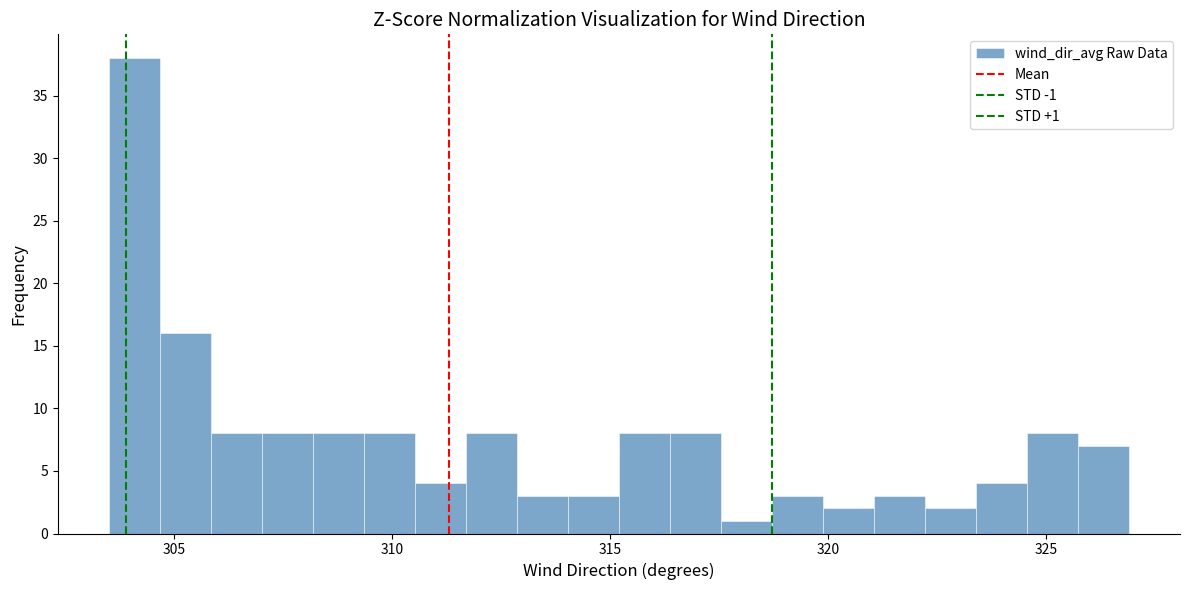

Around what value on the x-axis is the tallest bar? Give the approximate position of its centre, as read against the axis.

304.0